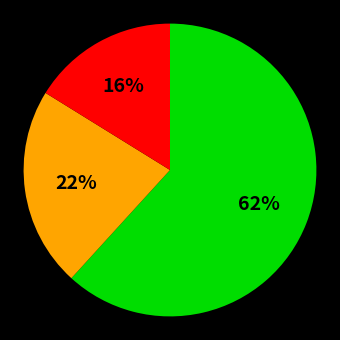

How many slices are in this pie chart?

3